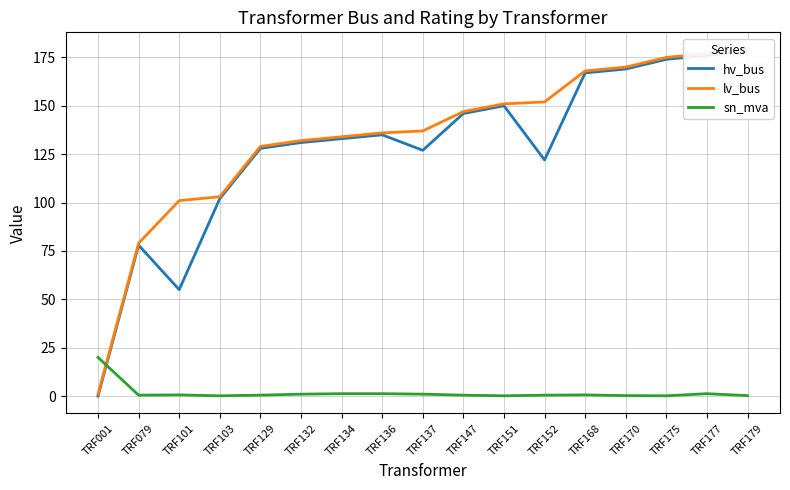

What is the average value of the hv_bus series?

127.7